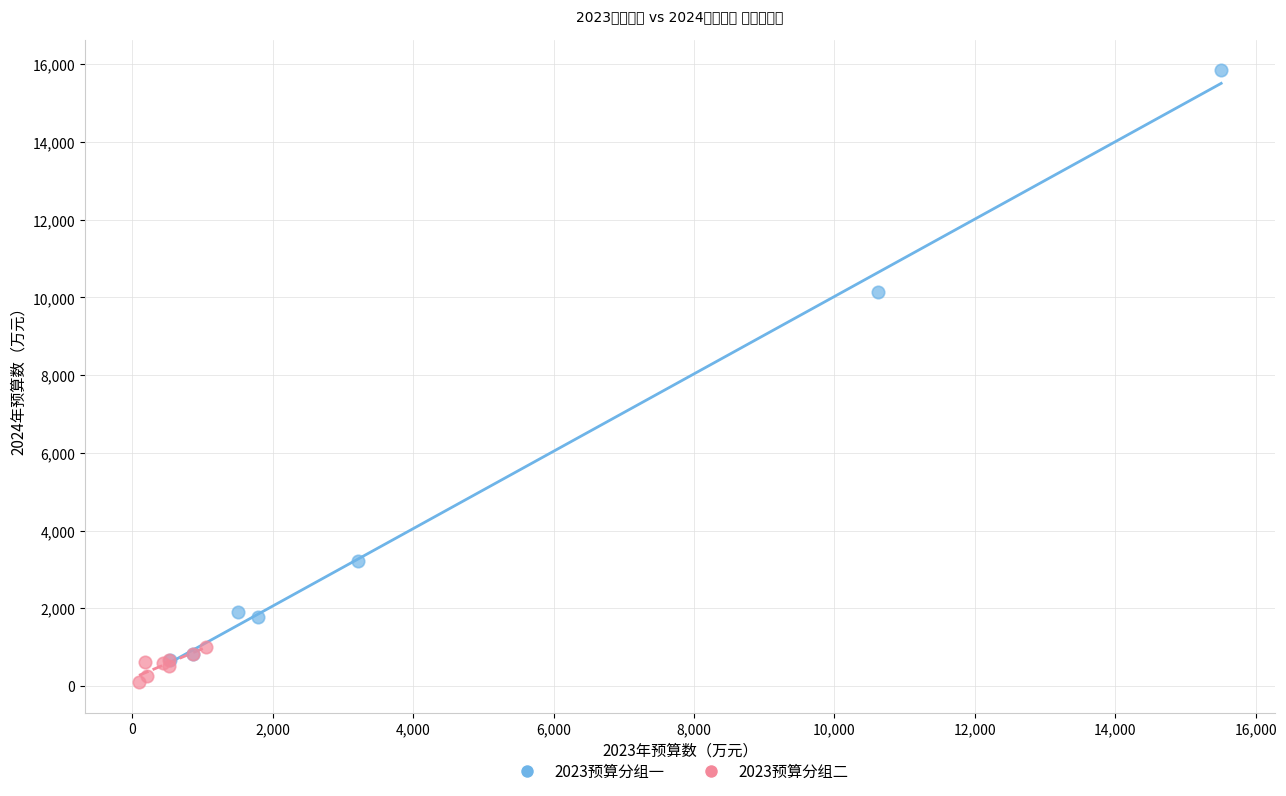

Which series has the widest spread of Y values?

2023预算分组一